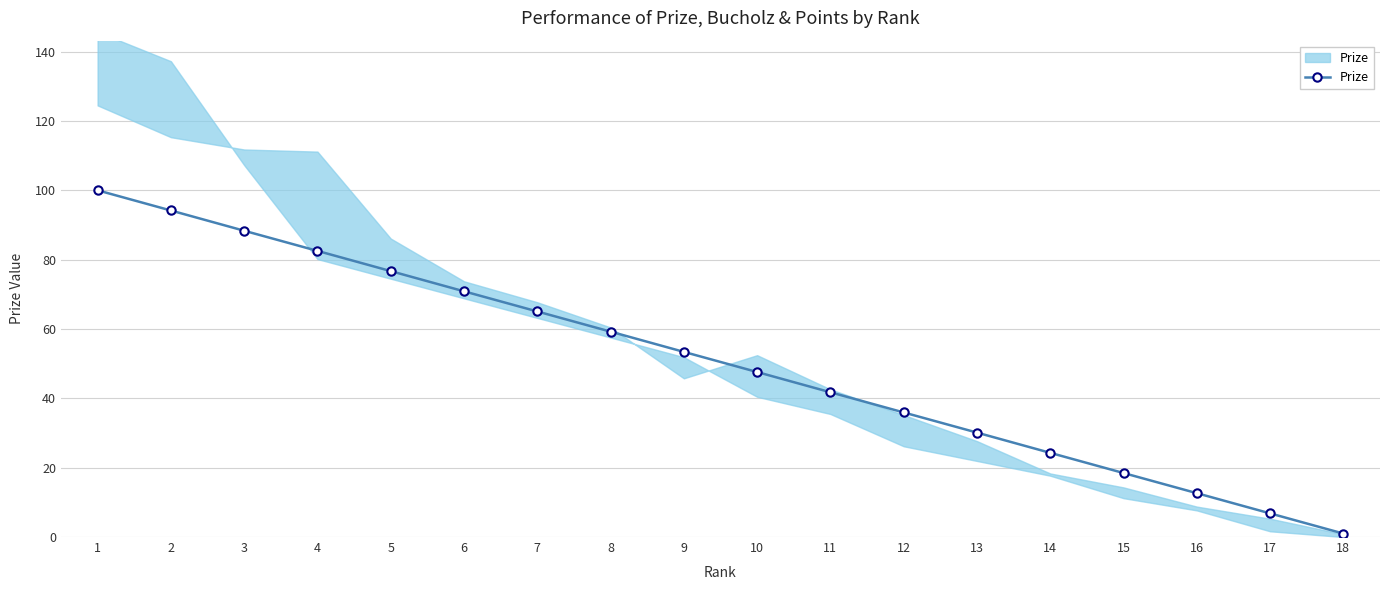

Which category has the highest value across all series?

1